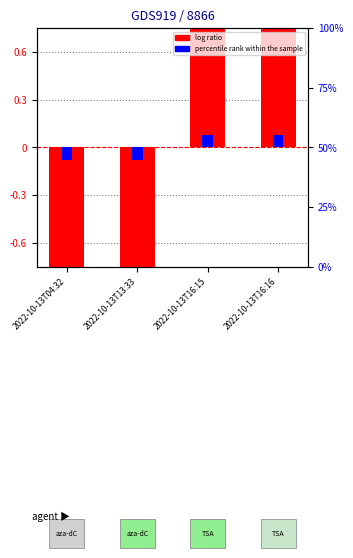

How many values in the percentile rank within the sample series exceed 0?

2